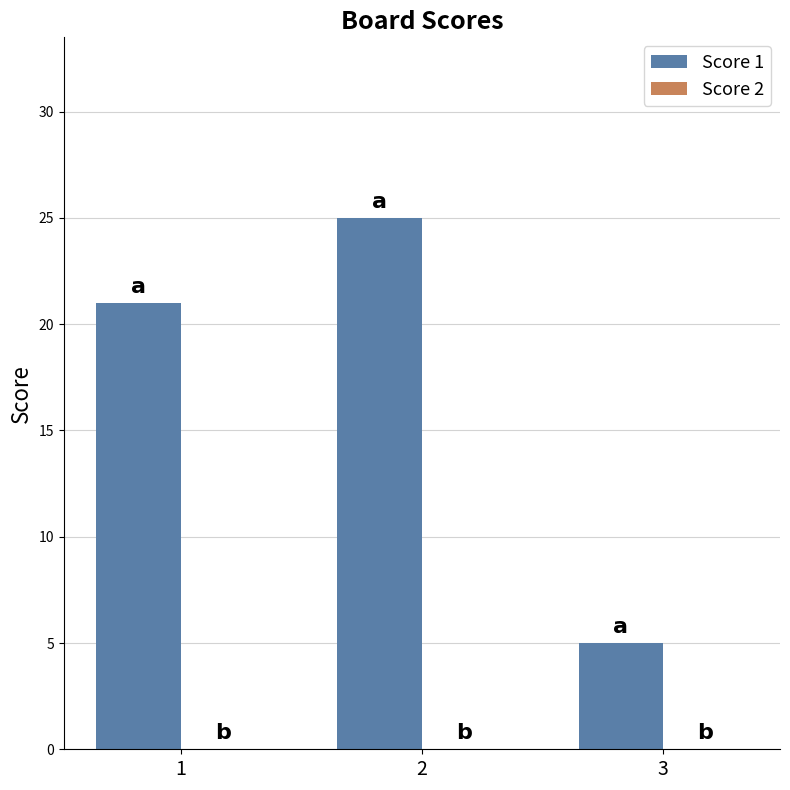

What is the change in value from 1 to 2?

+4